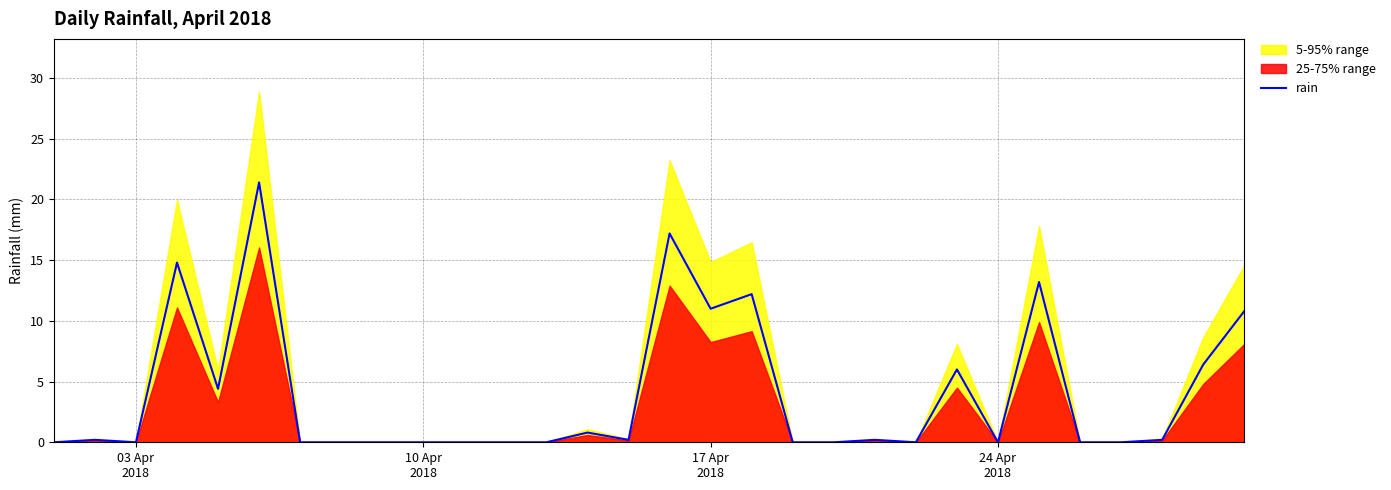

What is the highest value of the rain series?

21.4